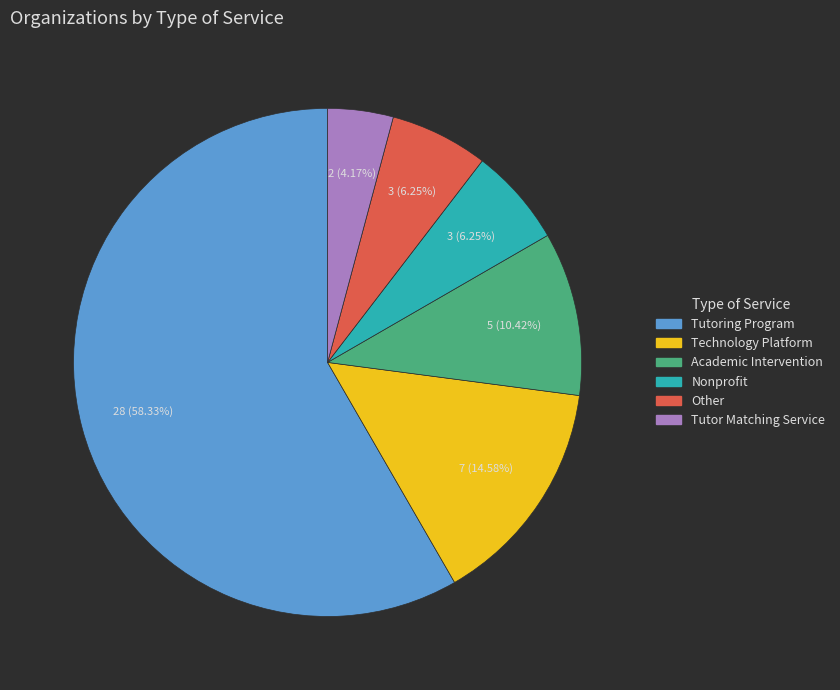

To the nearest percent, what percentage of the pie is Technology Platform?

15%